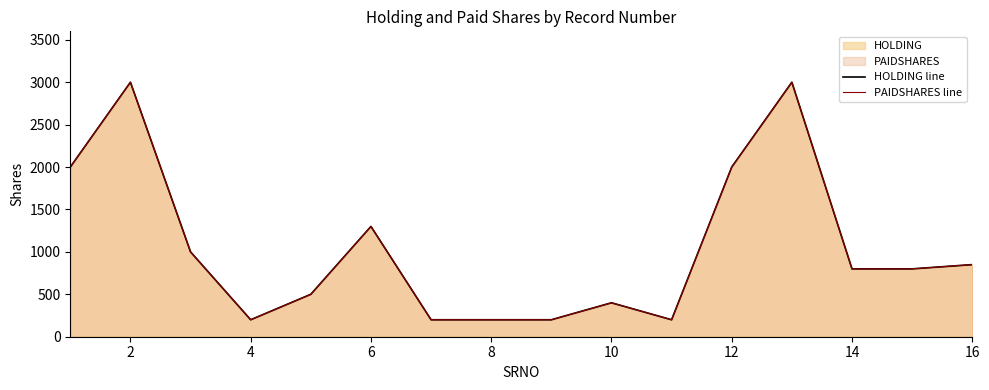

How many data points in HOLDING line are above 800?

7